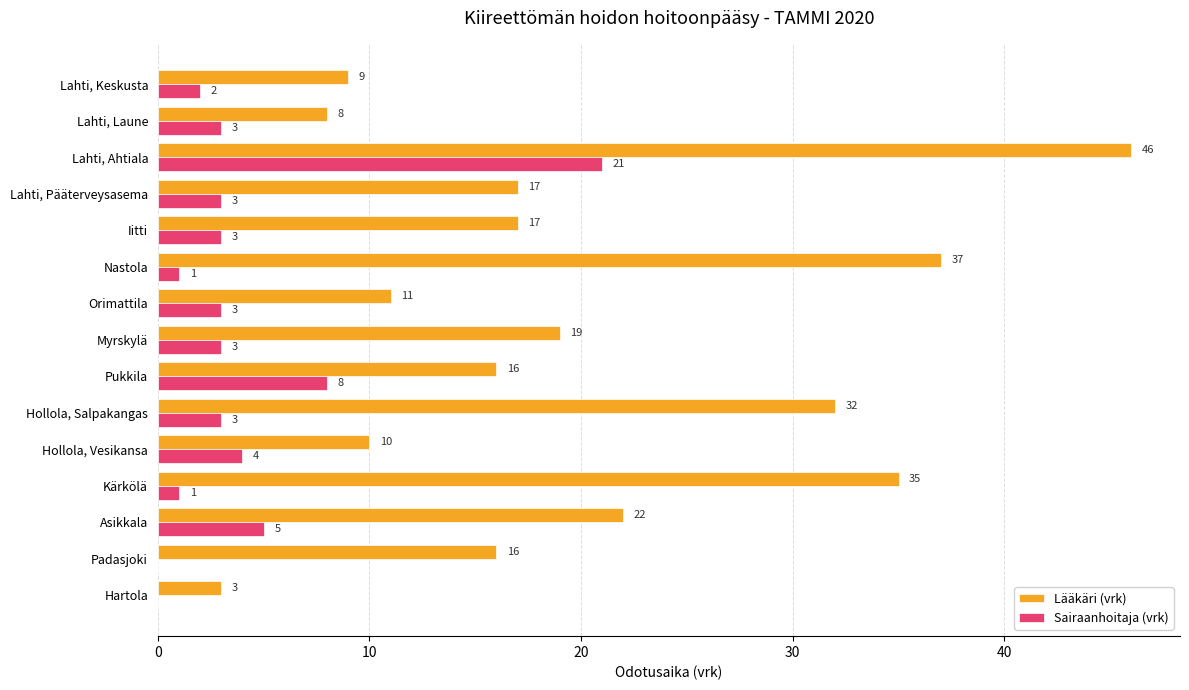

Which series changed the most between Lahti, Pääterveysasema and Hollola, Salpakangas?

Lääkäri (vrk)